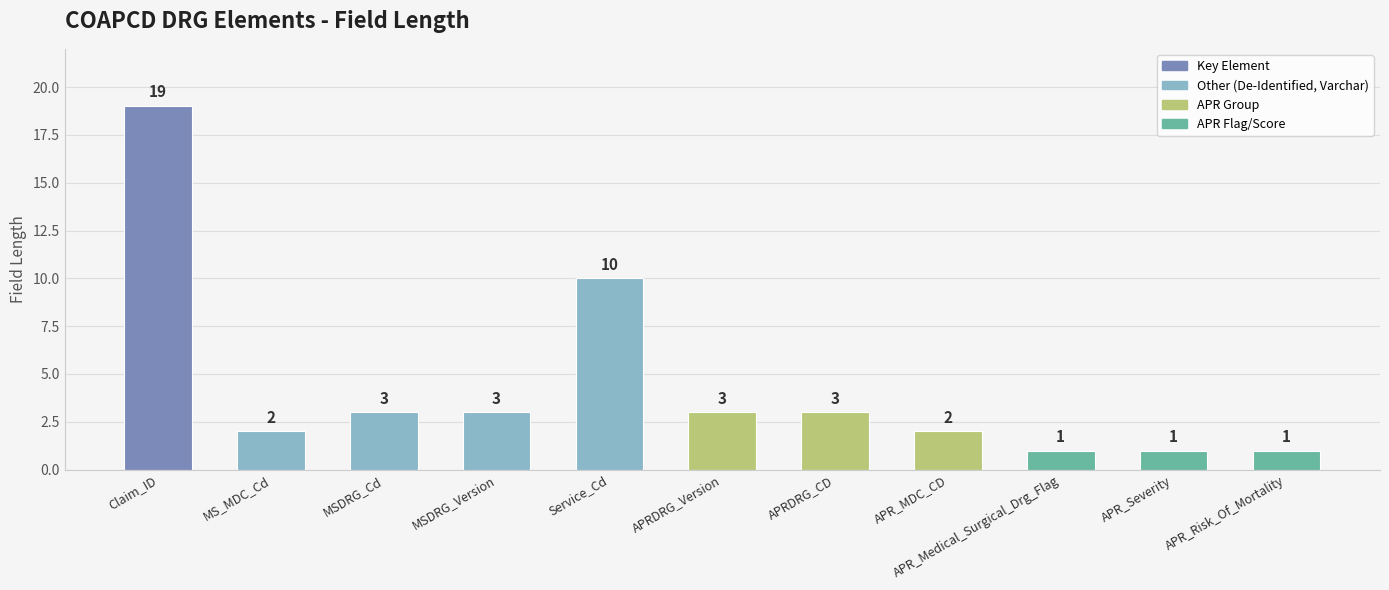

The chart shows a value of 3 at MSDRG_Version. True or false?

True